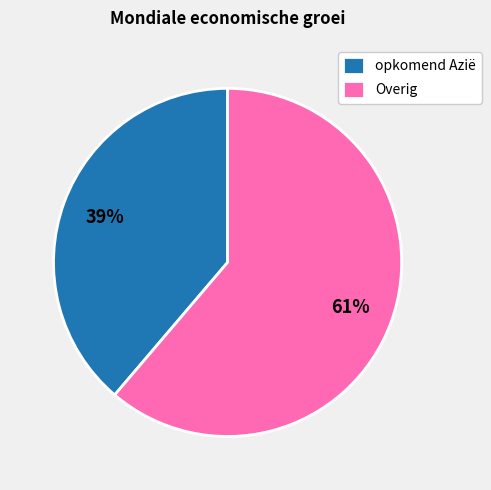

What percentage is the opkomend Azië slice, to the nearest percent?

39%